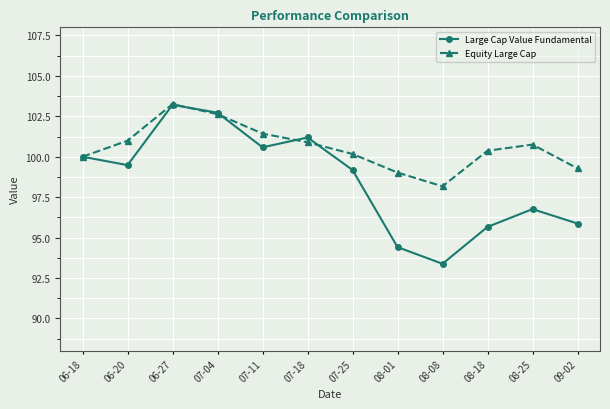

Which series has the largest range (max minus min)?

Large Cap Value Fundamental